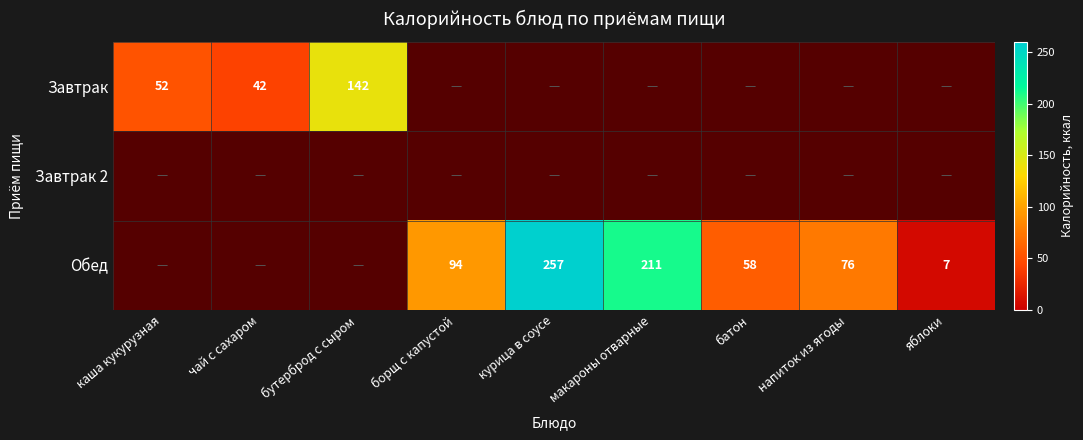

The Обед series shows 7 at яблоки. True or false?

True